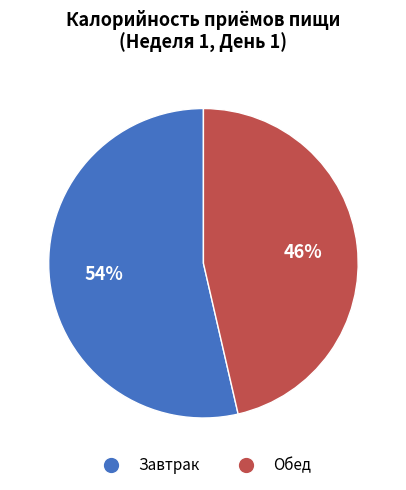

What percentage is the Обед slice, to the nearest percent?

46%